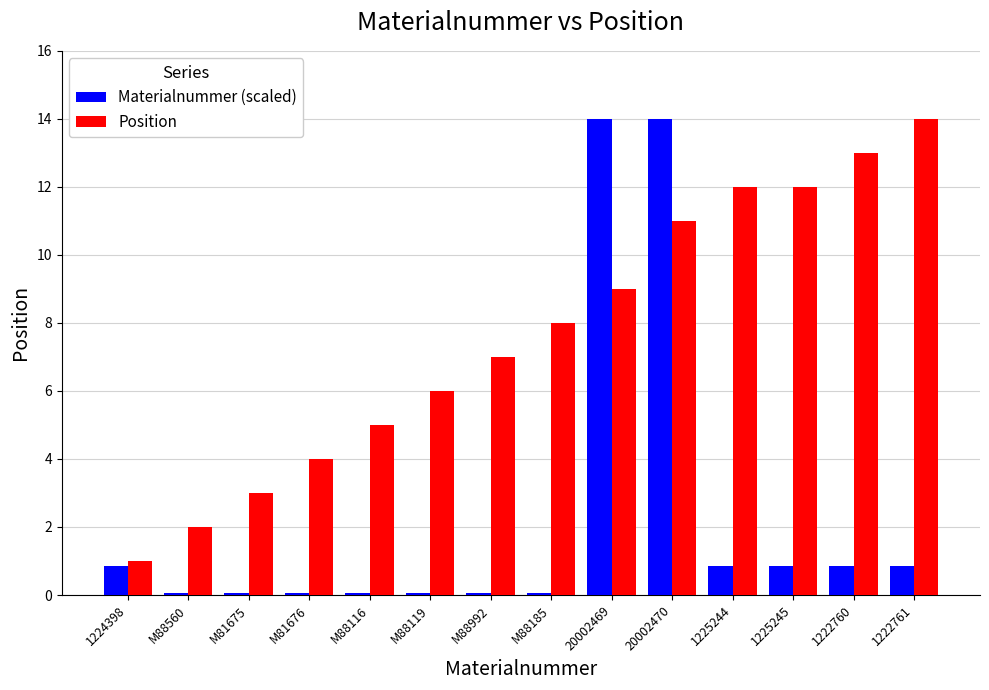

How many distinct data groups are displayed?

2